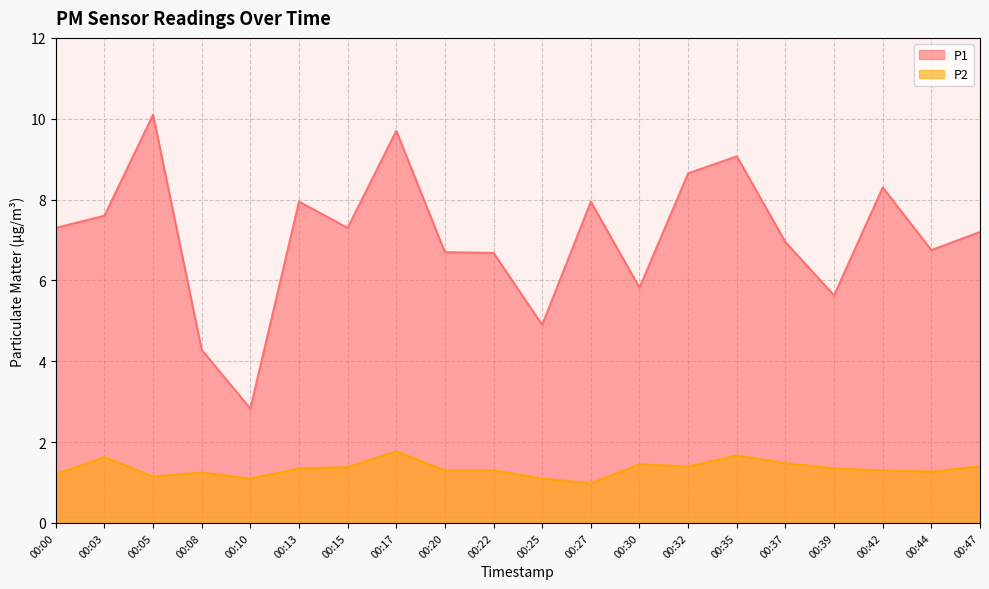

Between 00:35 and 00:08, which is larger?

00:35